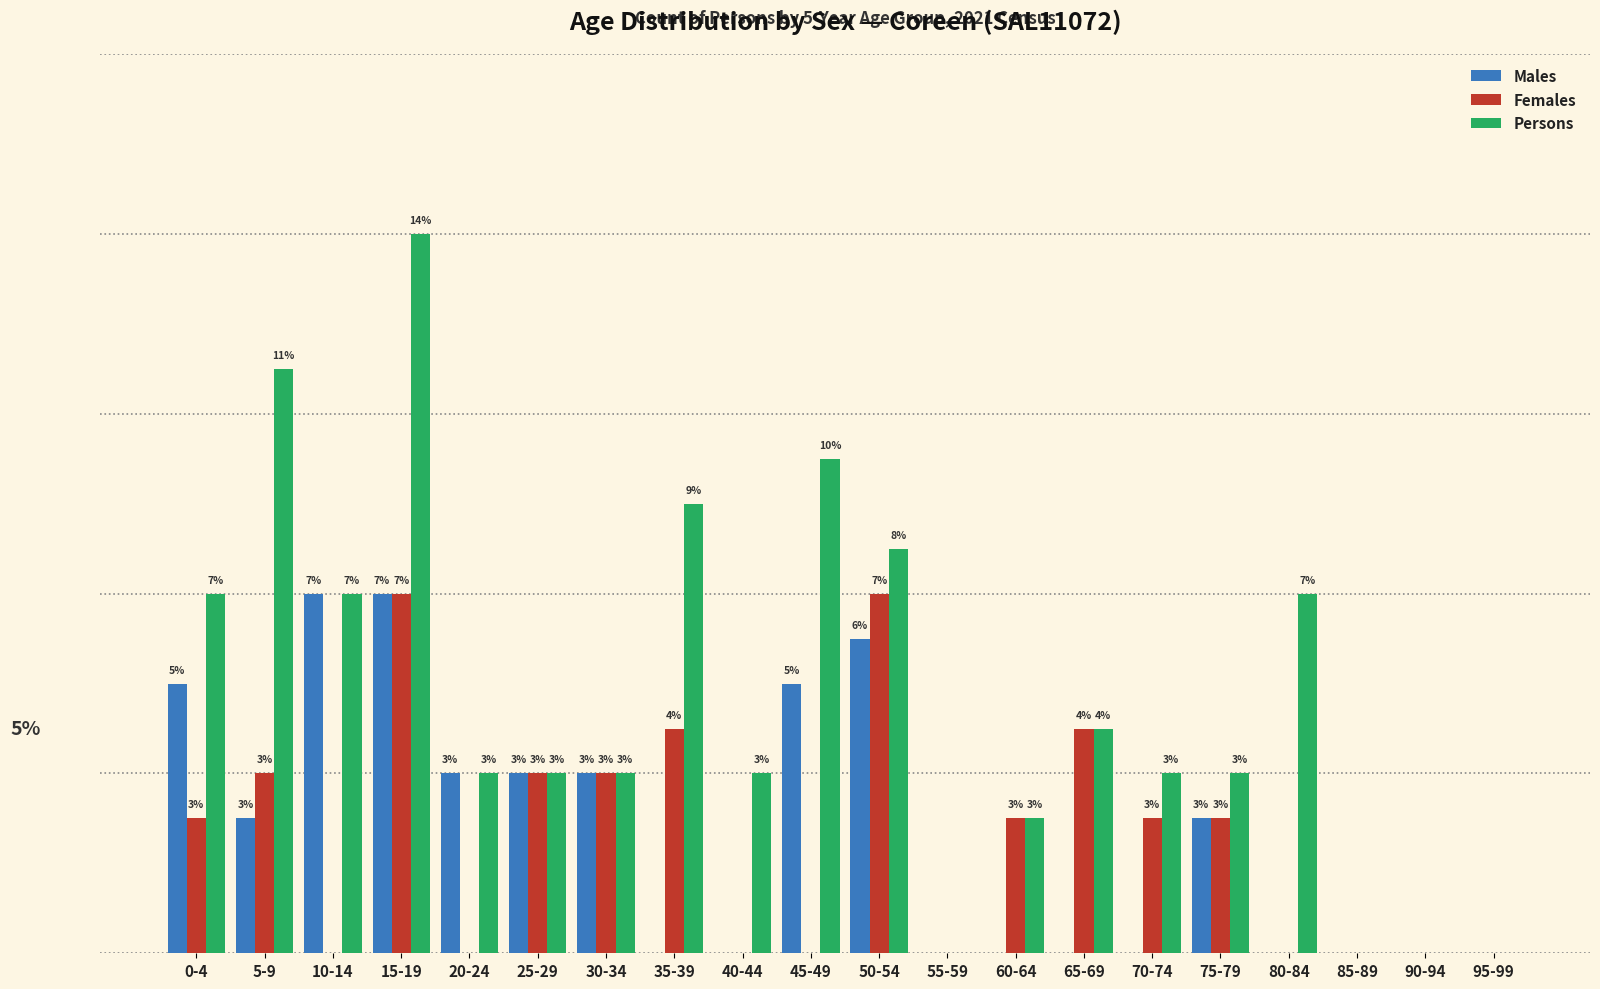

Is the value of Persons at 40-44 greater than the value of Males at 0-4?

No